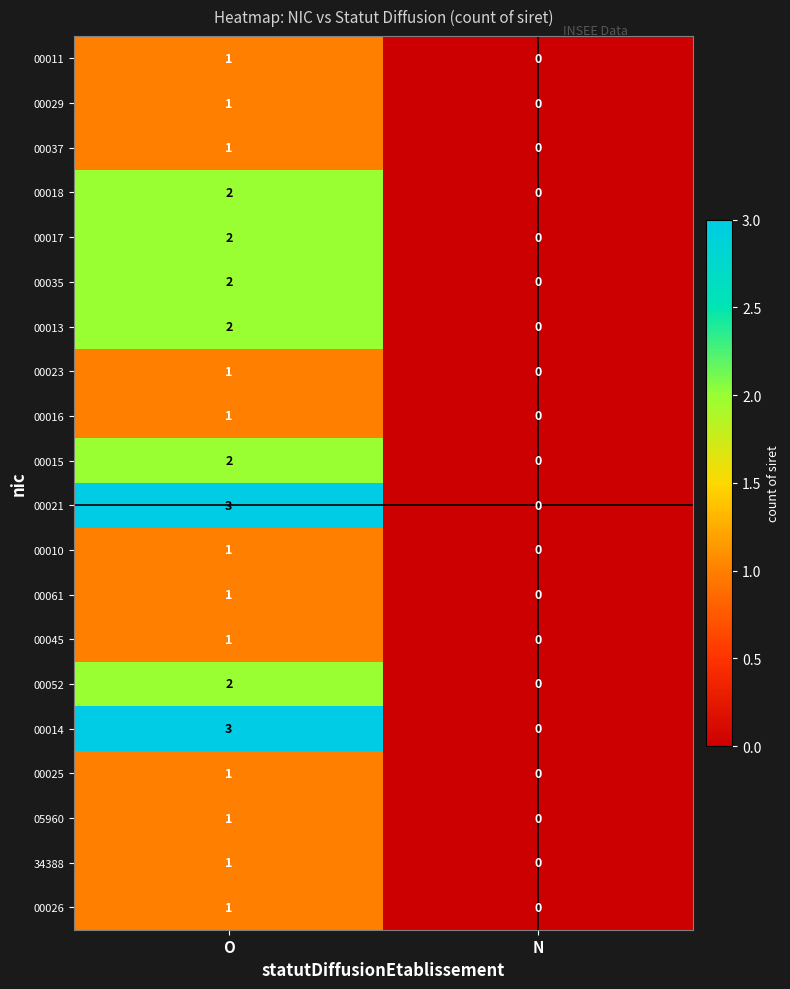

The value of 00023 at N is 1. True or false?

False